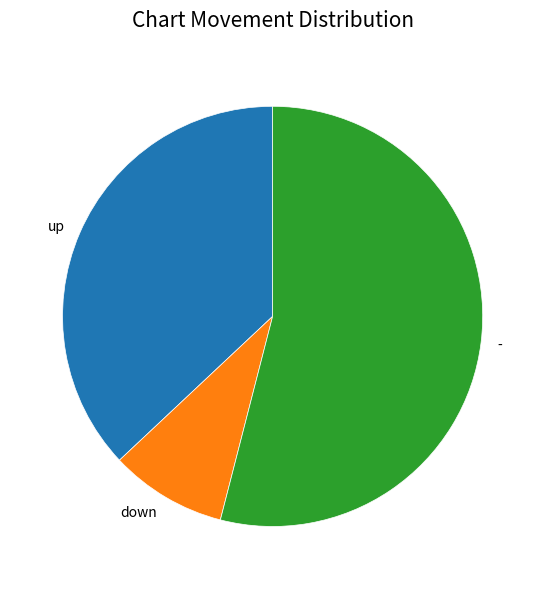

Count the number of slices in the pie.

3